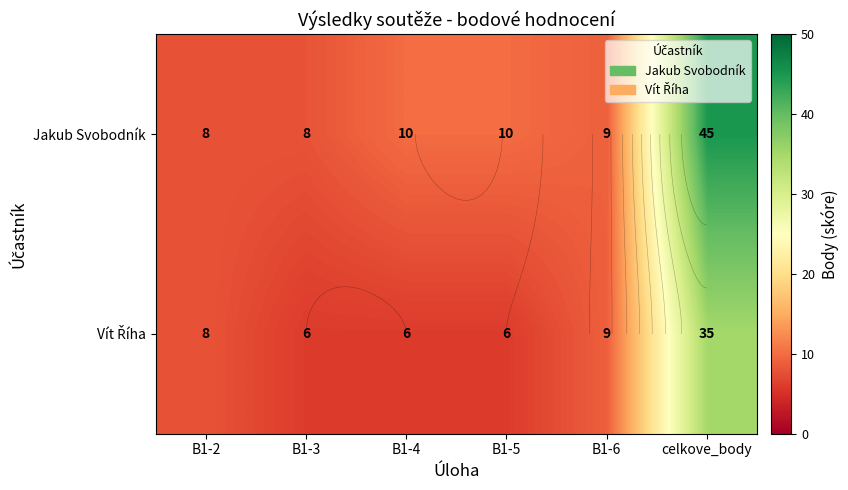

What is the maximum value shown in the chart?

45